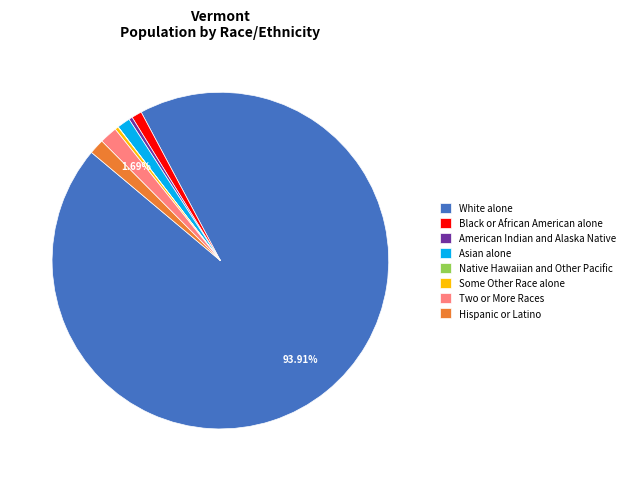

The Hispanic or Latino slice represents 11% of the pie. True or false?

False